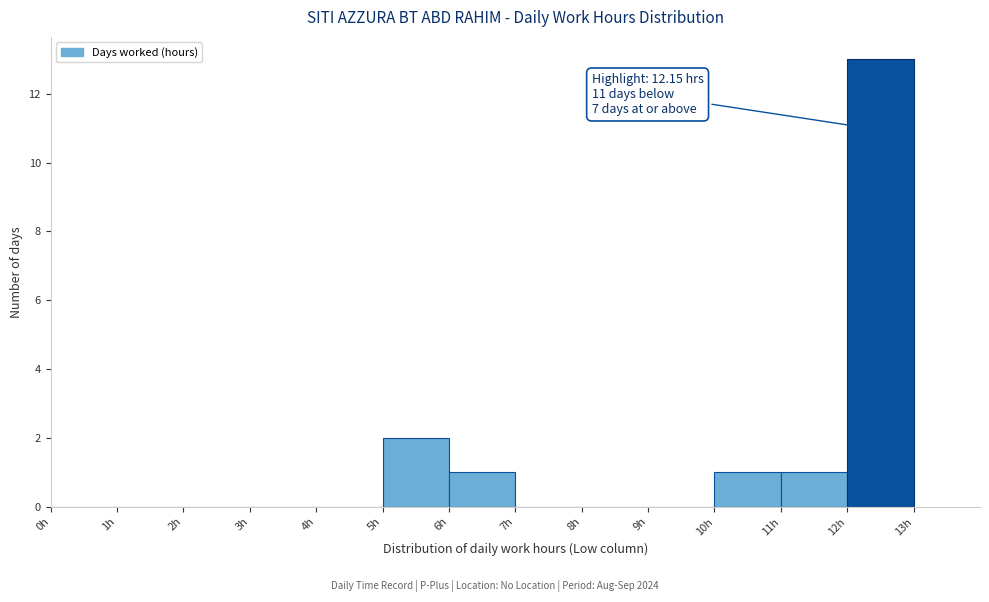

Over which range of the x-axis is the bar tallest?

12 to 13